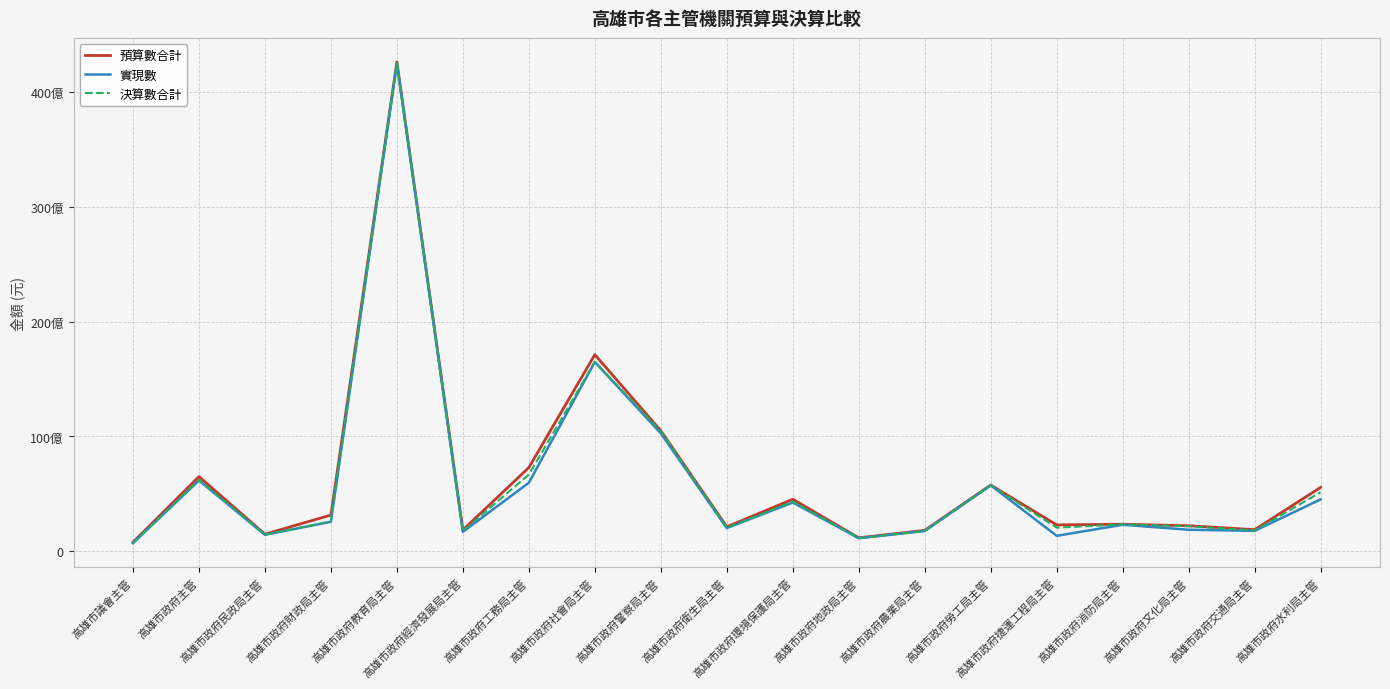

Between 高雄市政府衛生局主管 and 高雄市政府文化局主管, which series saw the biggest shift?

實現數